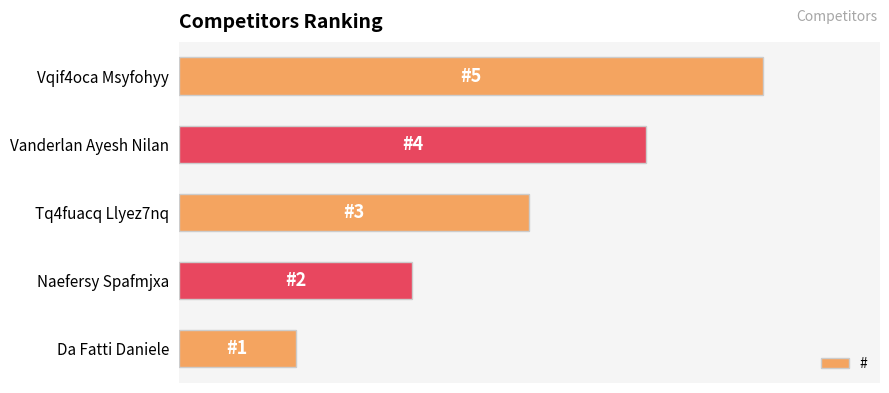

Rank the categories by value from lowest to highest.

Da Fatti Daniele, Naefersy Spafmjxa, Tq4fuacq Llyez7nq, Vanderlan Ayesh Nilan, Vqif4oca Msyfohyy